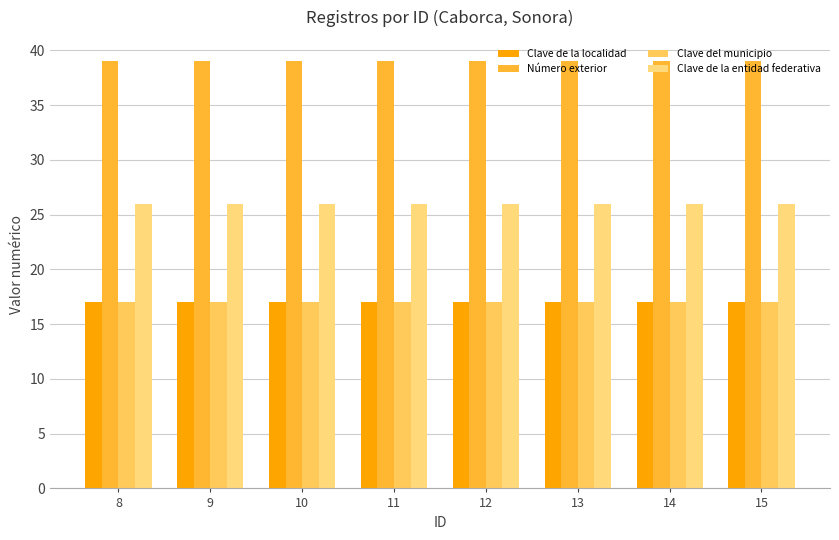

The Clave de la entidad federativa series shows 6 at 9. True or false?

False